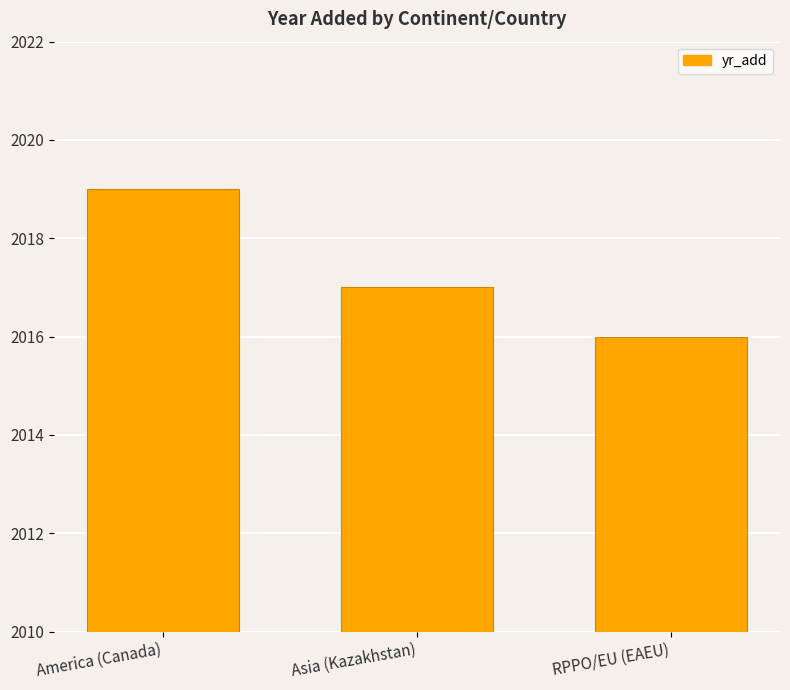

Reading right to left, what are all the values shown in this chart?

RPPO/EU (EAEU)=2016	Asia (Kazakhstan)=2017	America (Canada)=2019